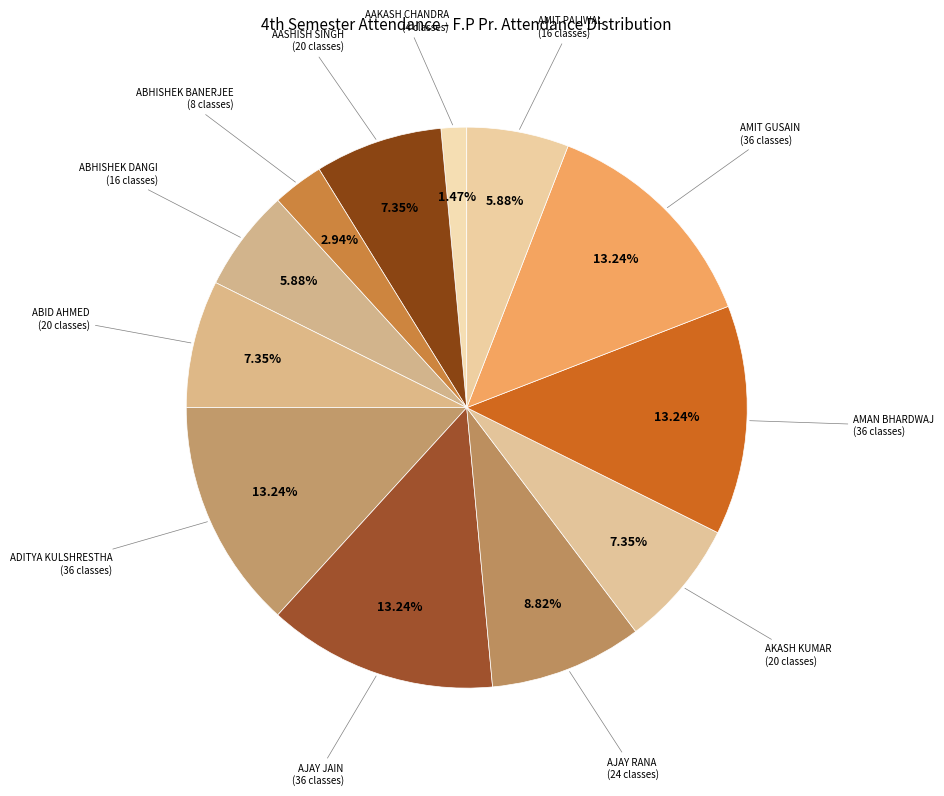

Which slice is the smallest?

AAKASH CHANDRA